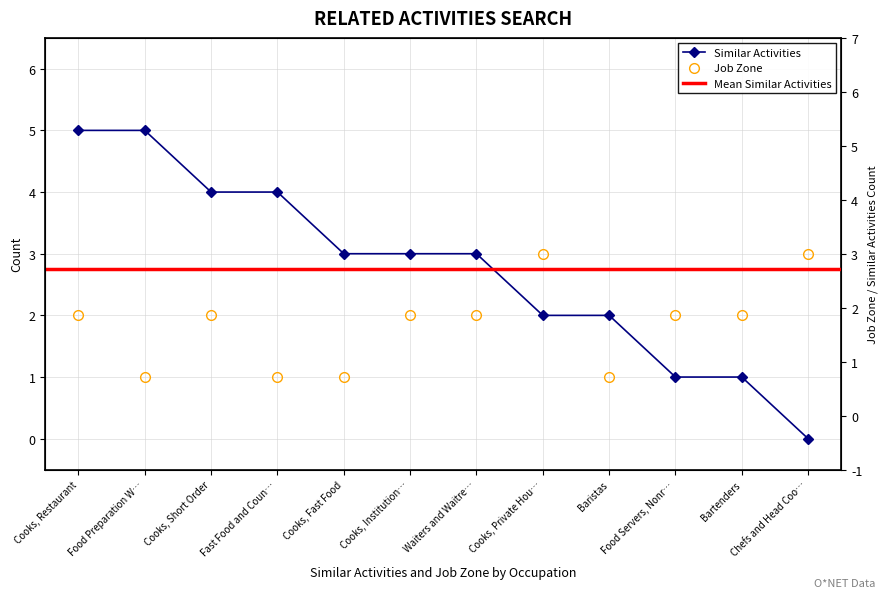

What position from the left is Cooks, Fast Food?

5